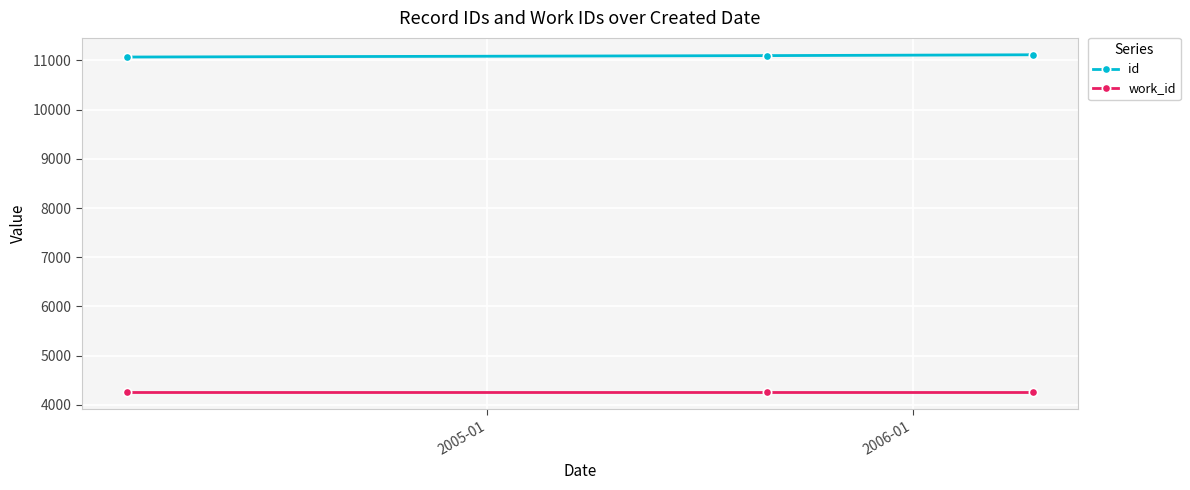

Which series has the largest total across all categories?

id